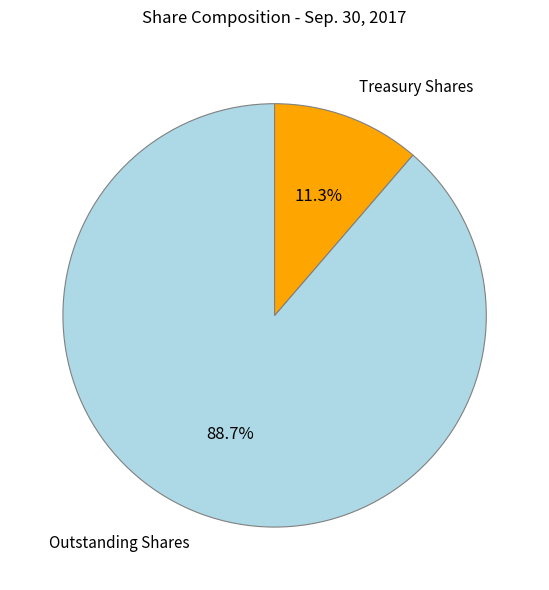

How many segments does this pie chart have?

2